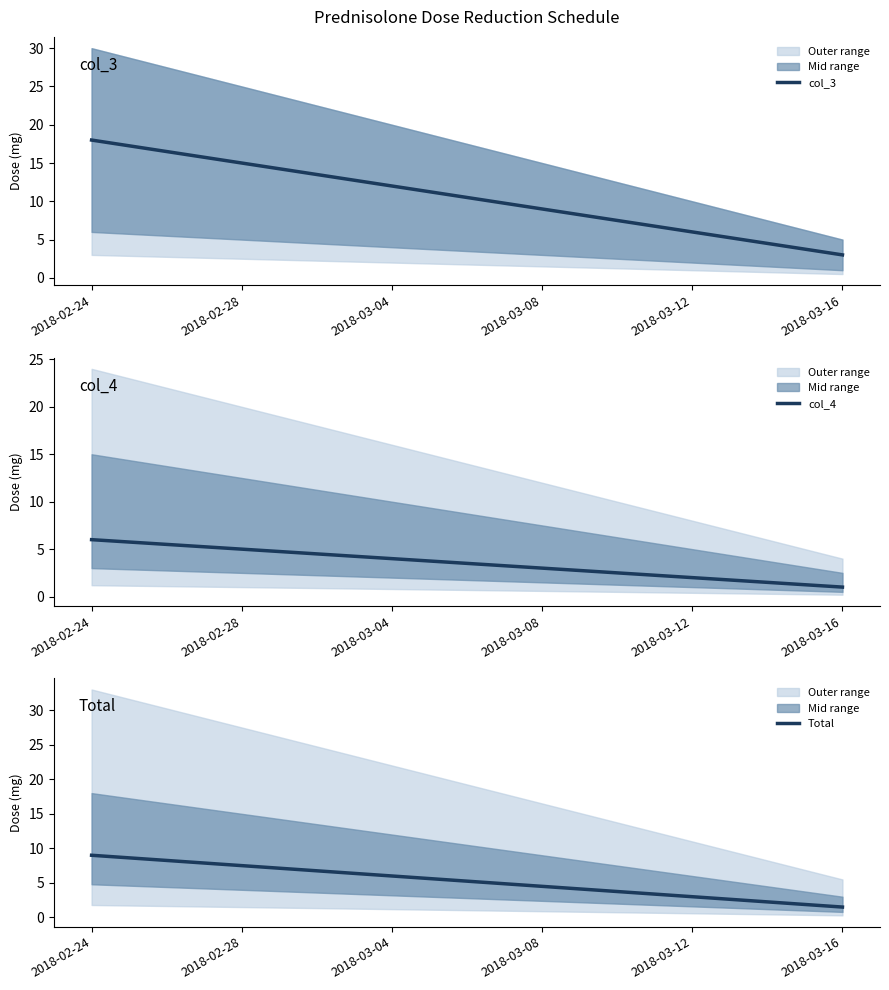

What is the difference between the maximum and second lowest values in the col_3 series?

12